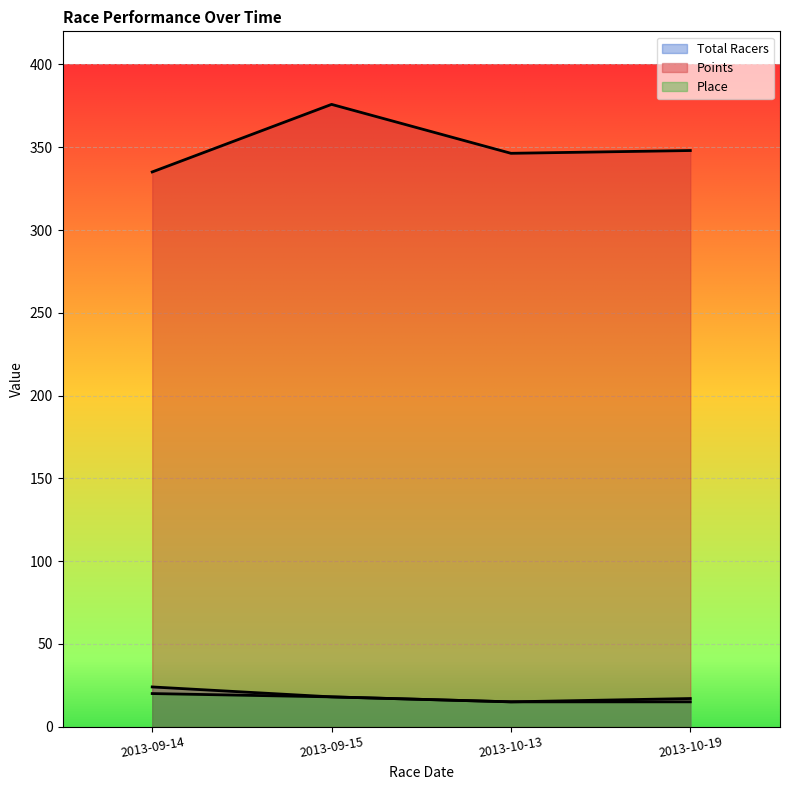

At 2013-10-13, list the series in order from smallest to largest.

Total Racers, Place, Points